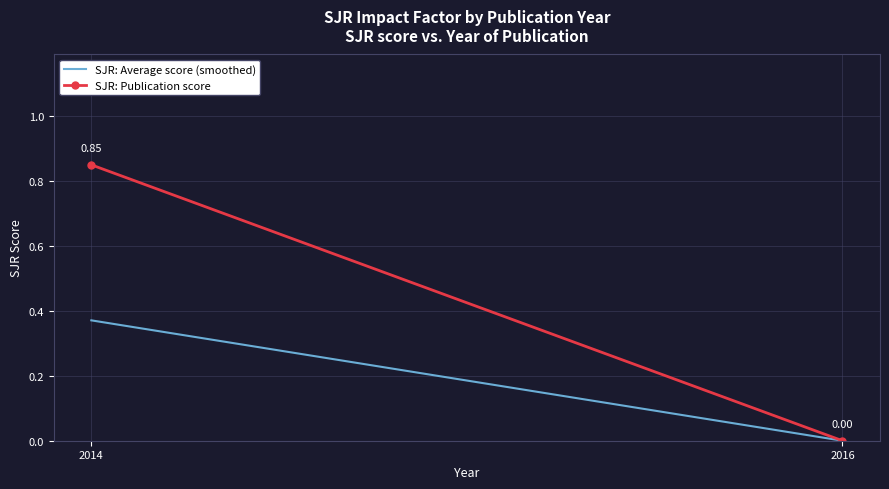

Reading left to right, transcribe all the data shown in this chart.

SJR: Average score (smoothed): 0.4	0.0
SJR: Publication score: 0.8	0.0